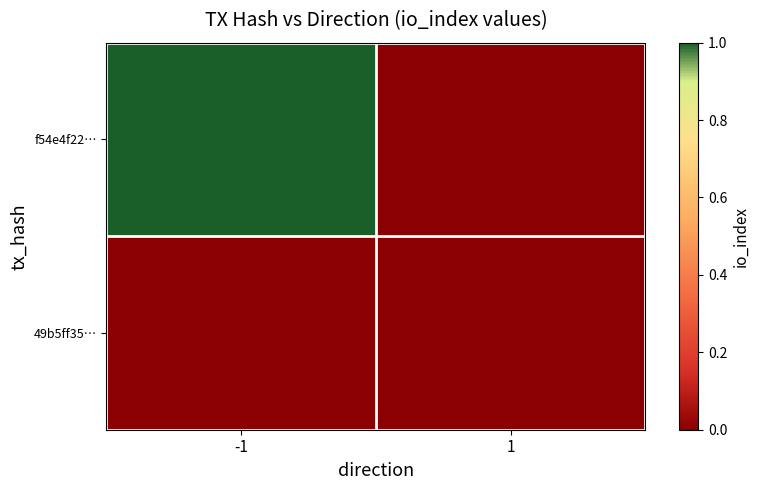

Reading right to left, extract all data points from this chart.

f54e4f22…: 1=0	-1=1
49b5ff35…: 1=0	-1=0